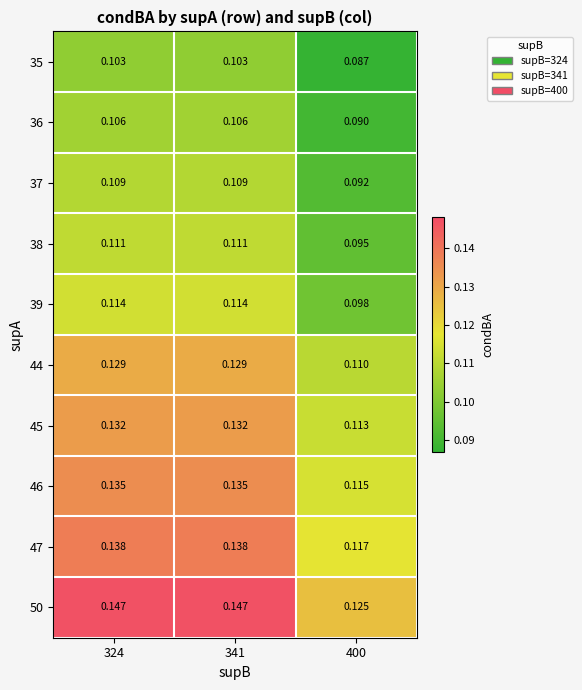

How many series are shown in this chart?

10